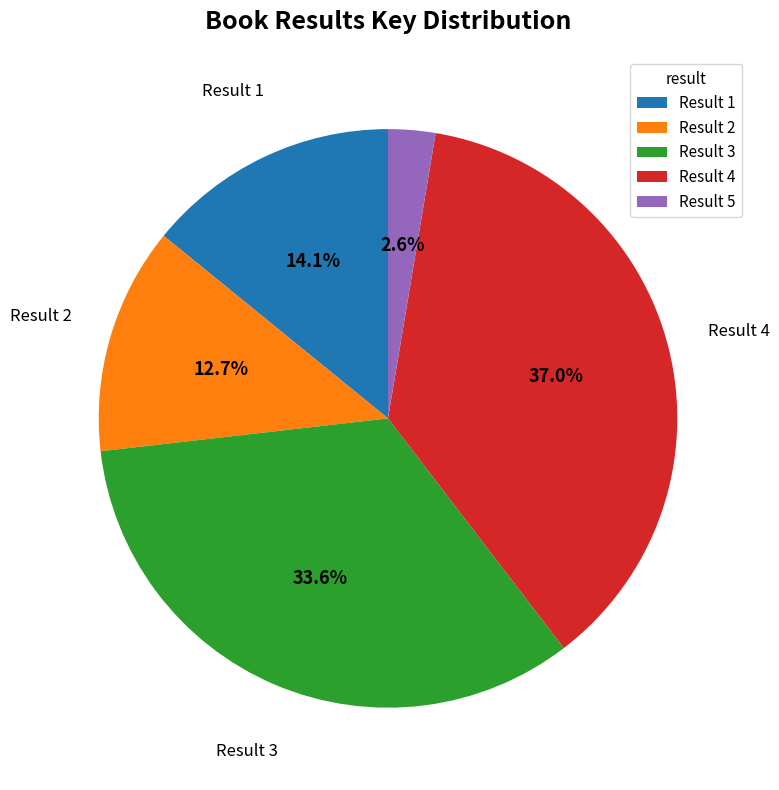

Which category has the smallest portion of the pie?

Result 5